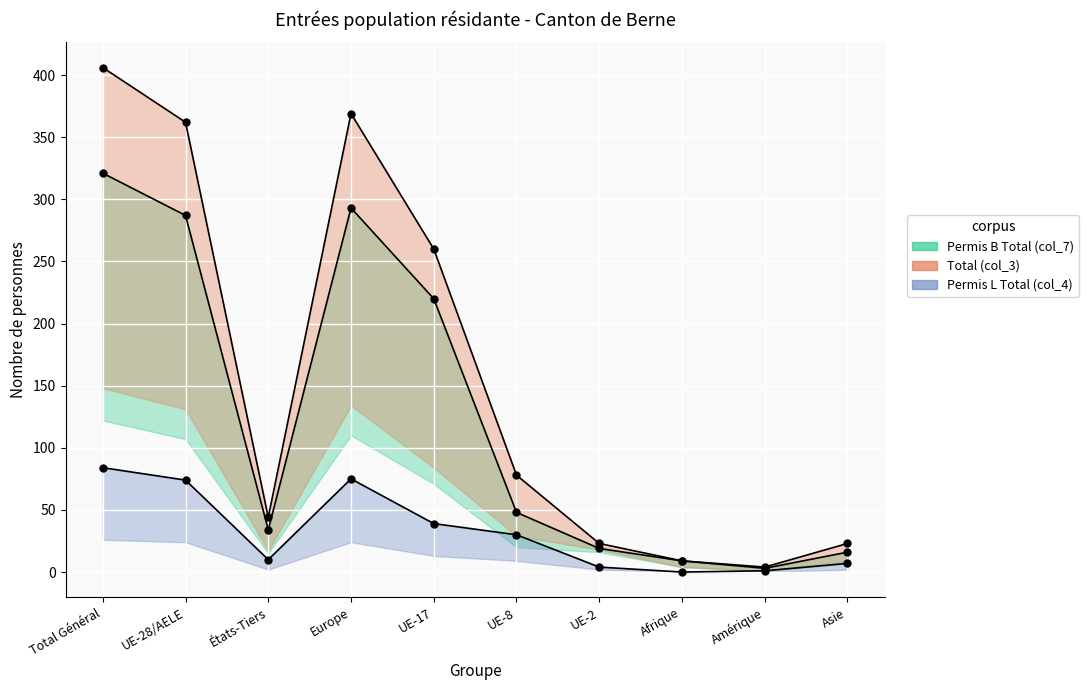

True or false: Total (col_3) and Permis L Total (col_4) cross at least once.

False